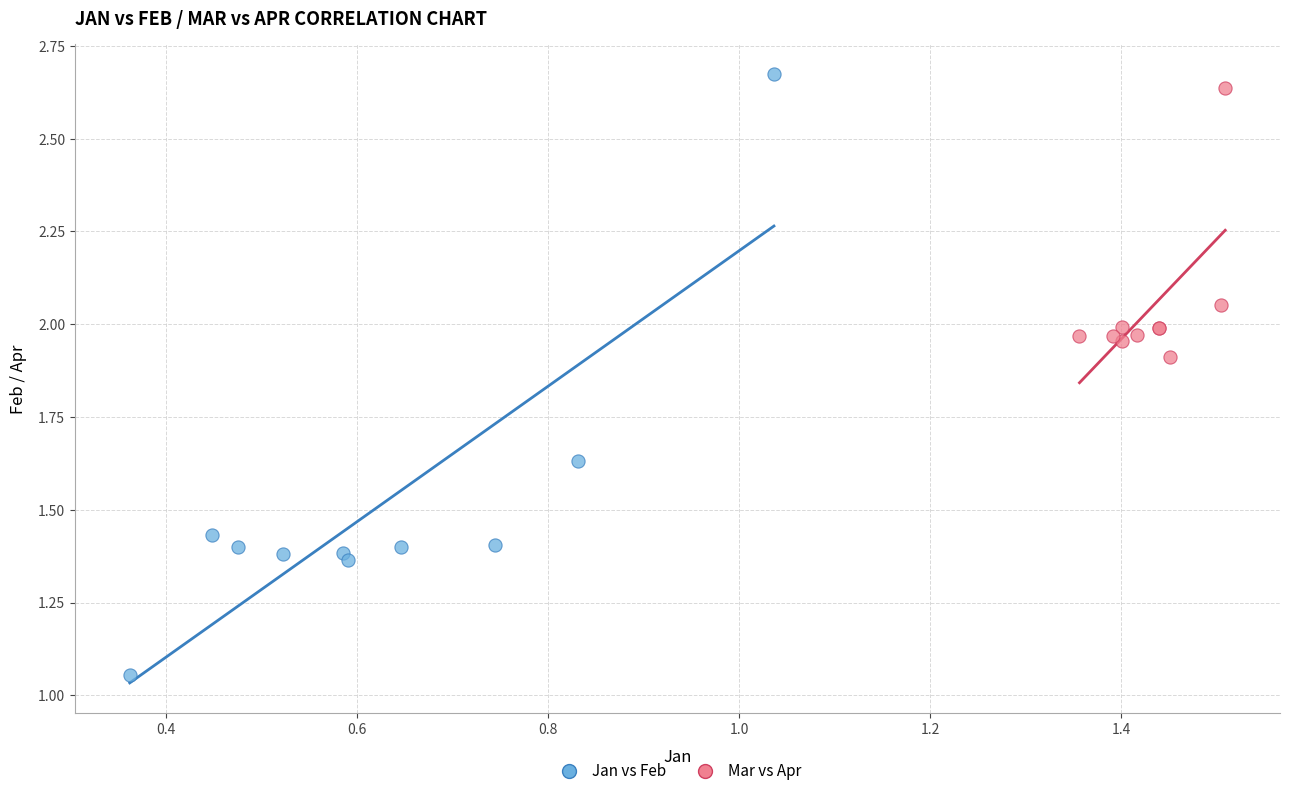

Which series reaches the minimum Y coordinate?

Jan vs Feb